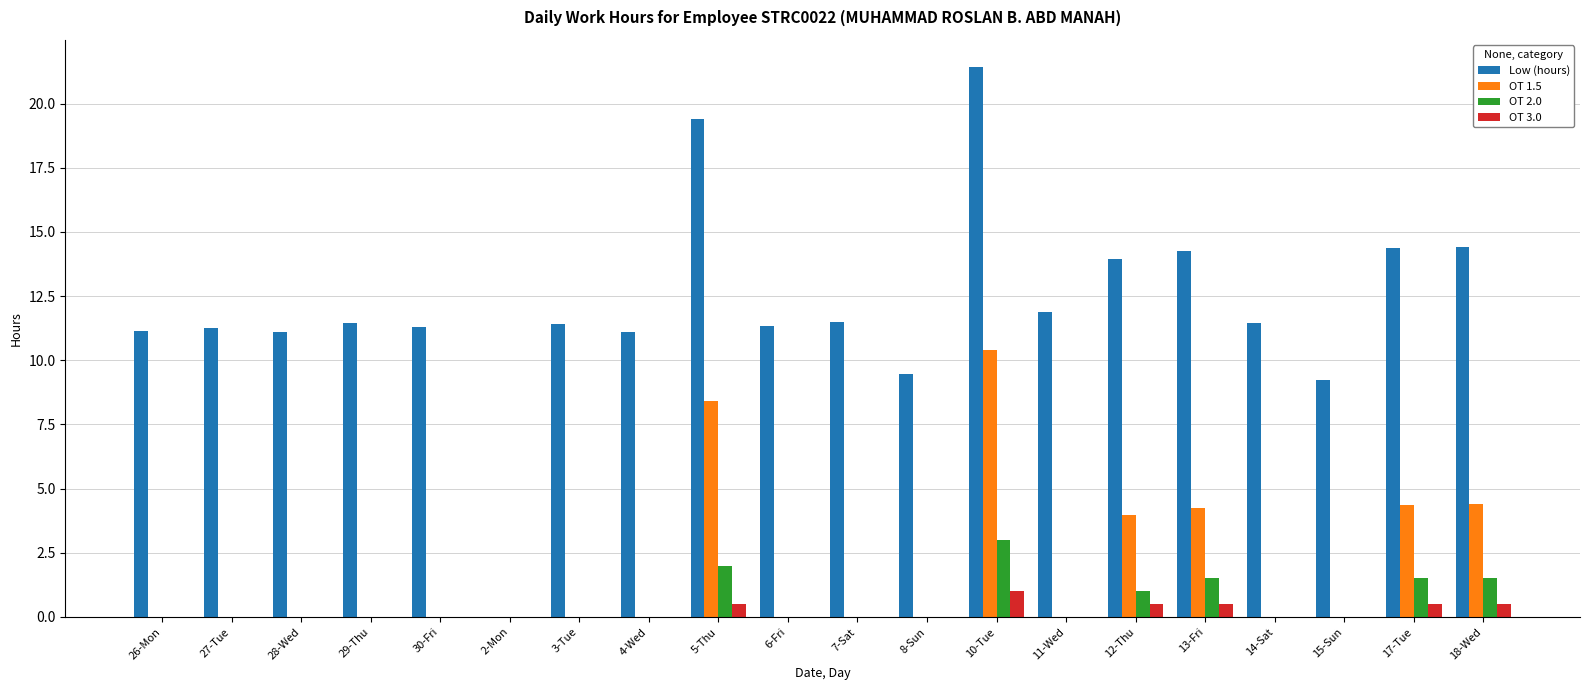

What is the maximum value shown in the chart?

21.4